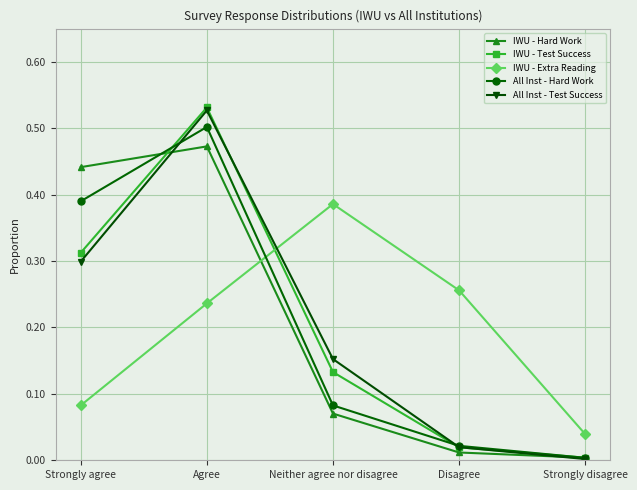

Between which two adjacent categories do All Inst - Test Success and IWU - Hard Work first intersect?

Strongly agree and Agree